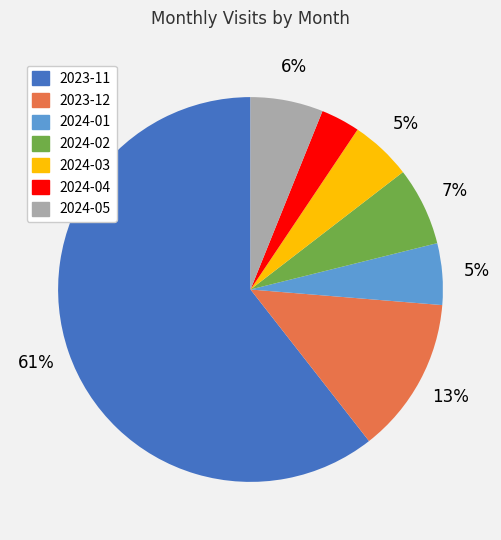

Which has a higher value, 2024-01 or 2023-11?

2023-11